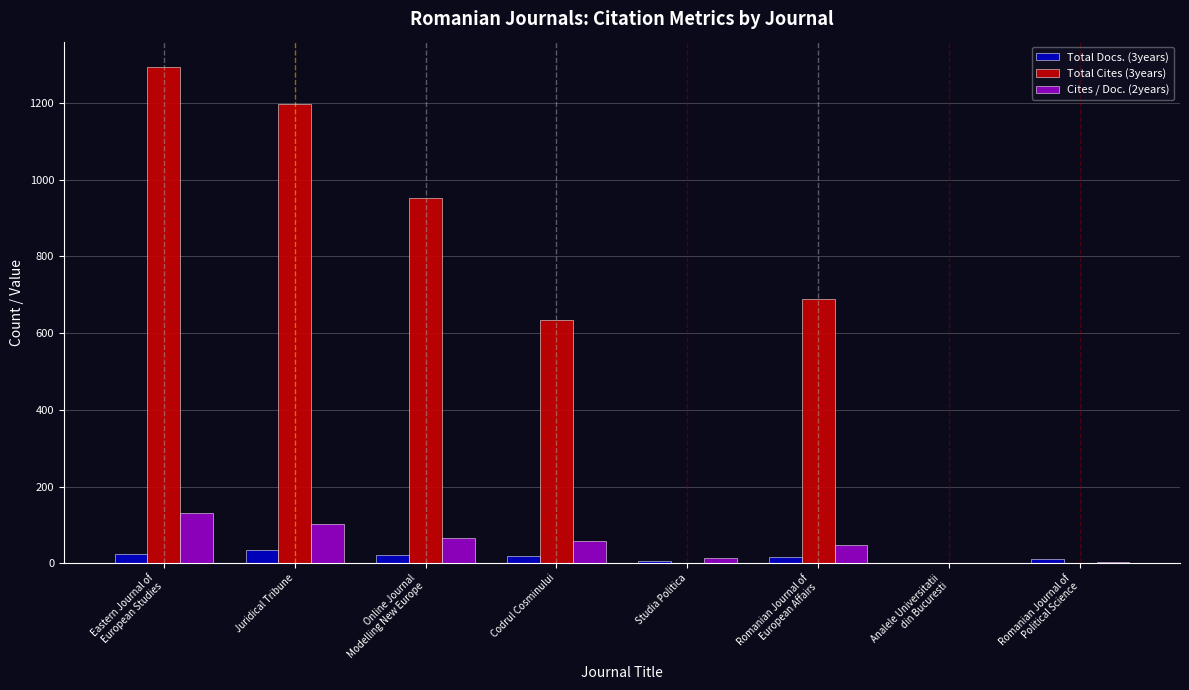

Which series has the largest total across all categories?

Total Cites (3years)